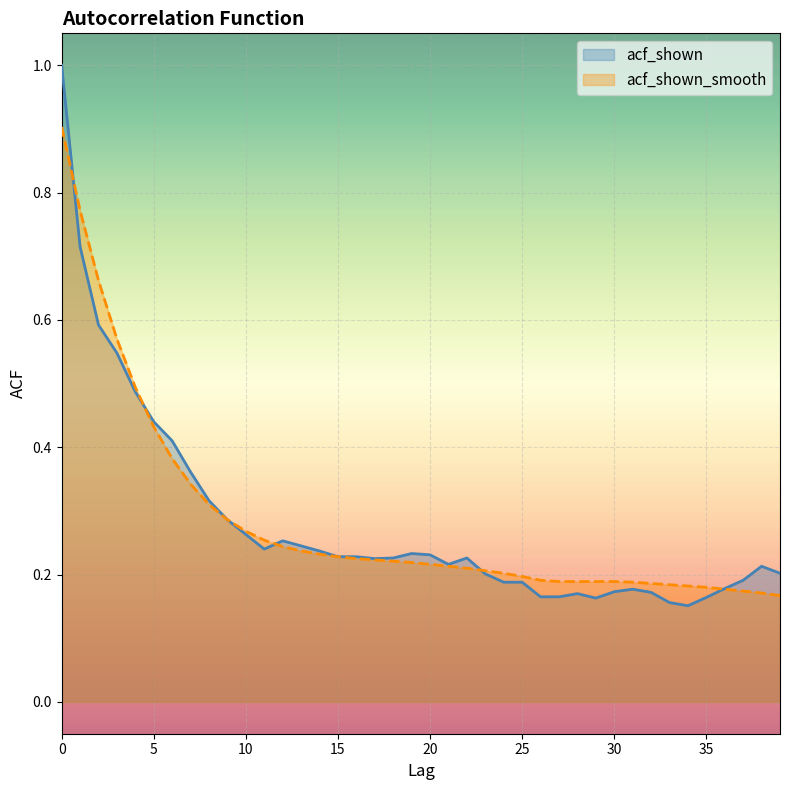

How many distinct data groups are displayed?

2